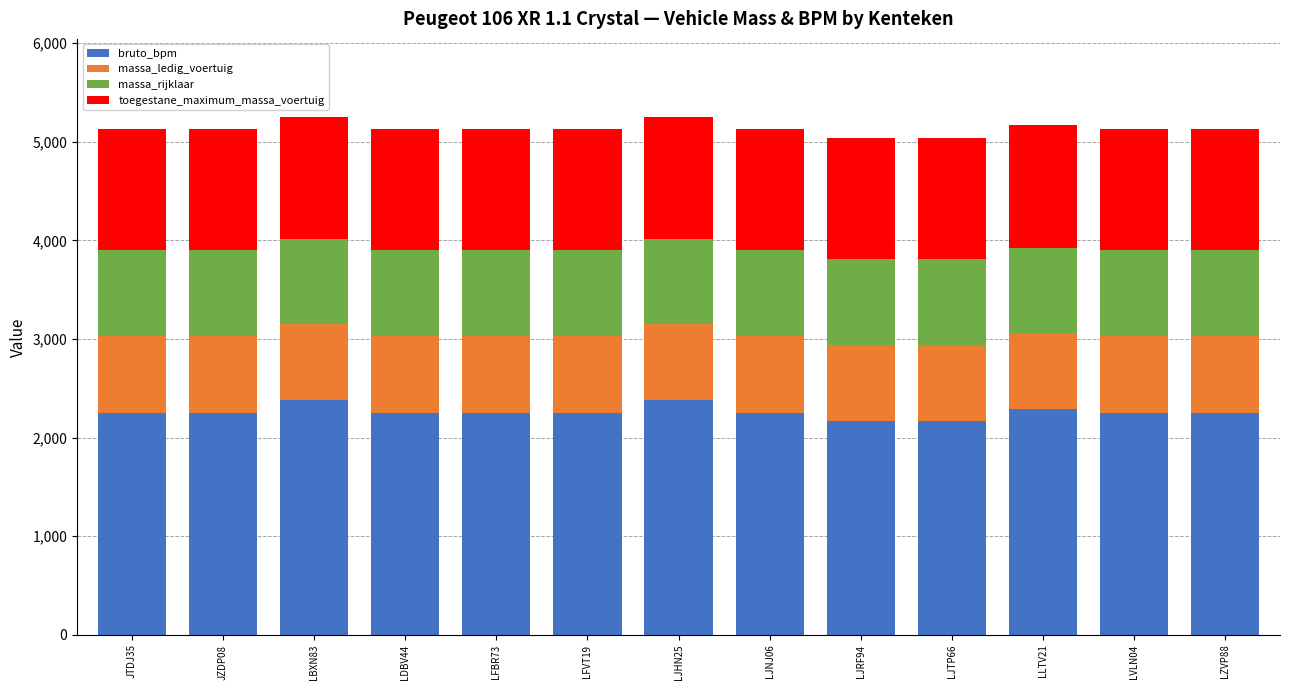

What is the total value across all series at LDBV44?

5126